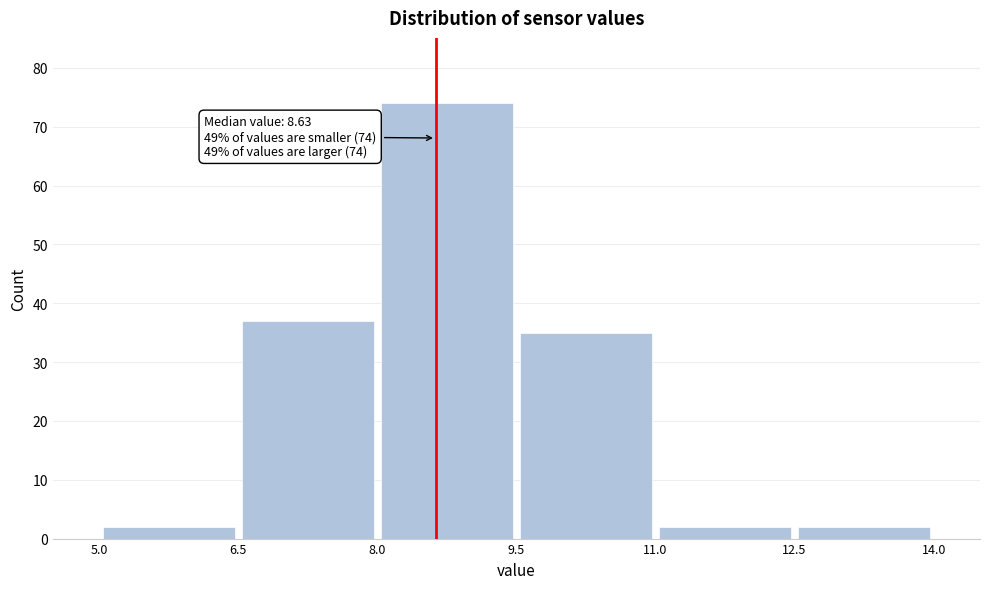

Over which range of the x-axis is the bar tallest?

8.0 to 9.5